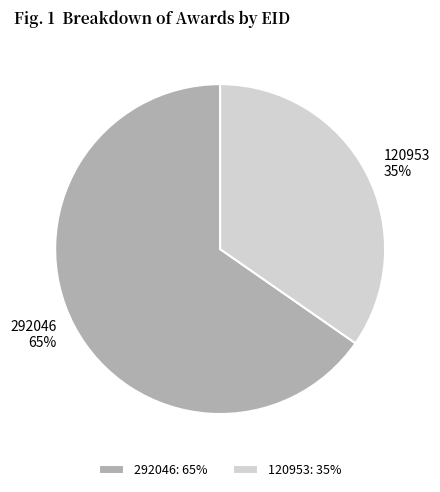

Is it true that 292046 is 65% of the pie?

True